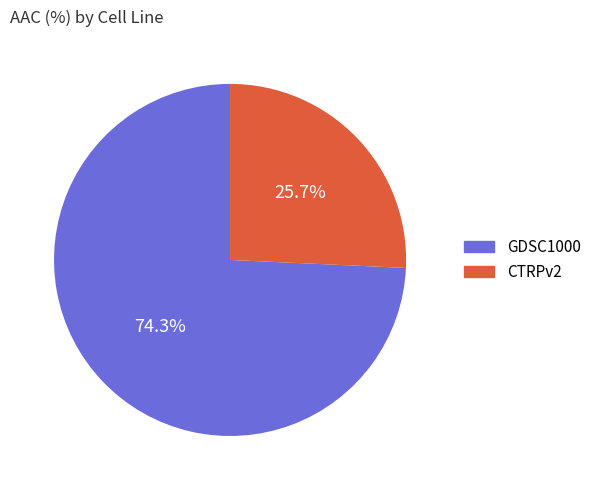

How many segments does this pie chart have?

2